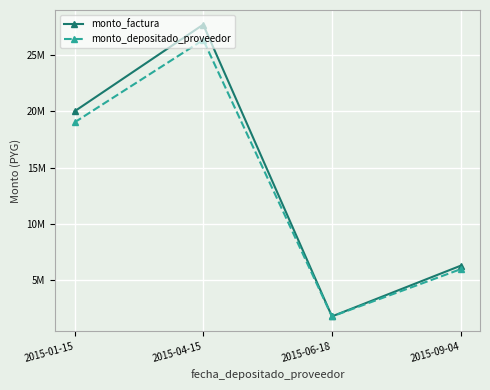

What is the smallest value displayed?

1792800